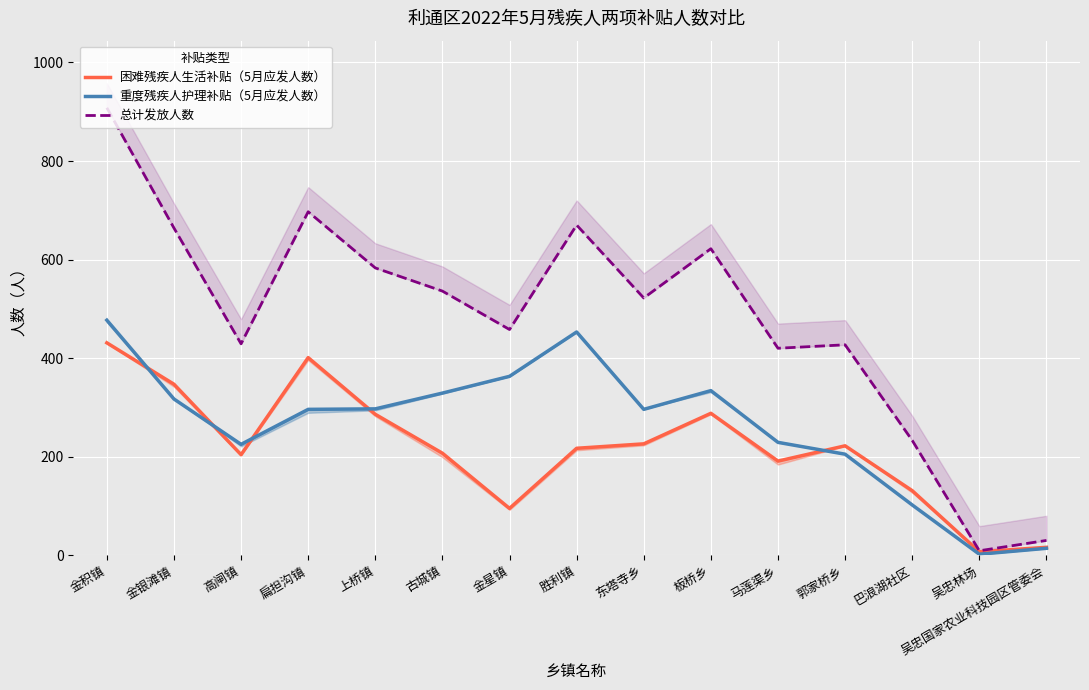

Which series has the largest total across all categories?

总计发放人数